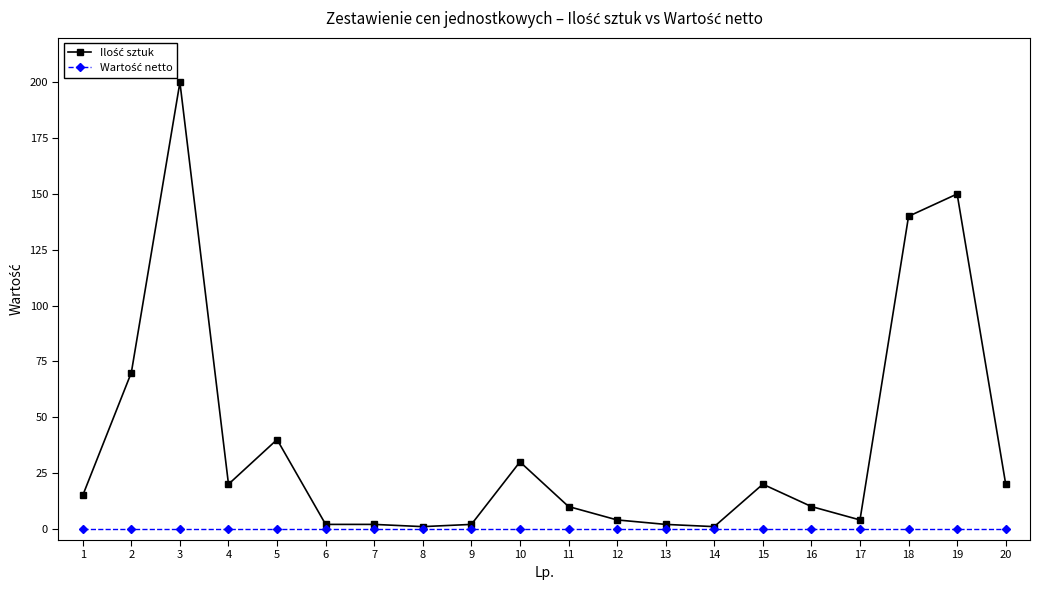

At which category is the sum across all series the highest?

3